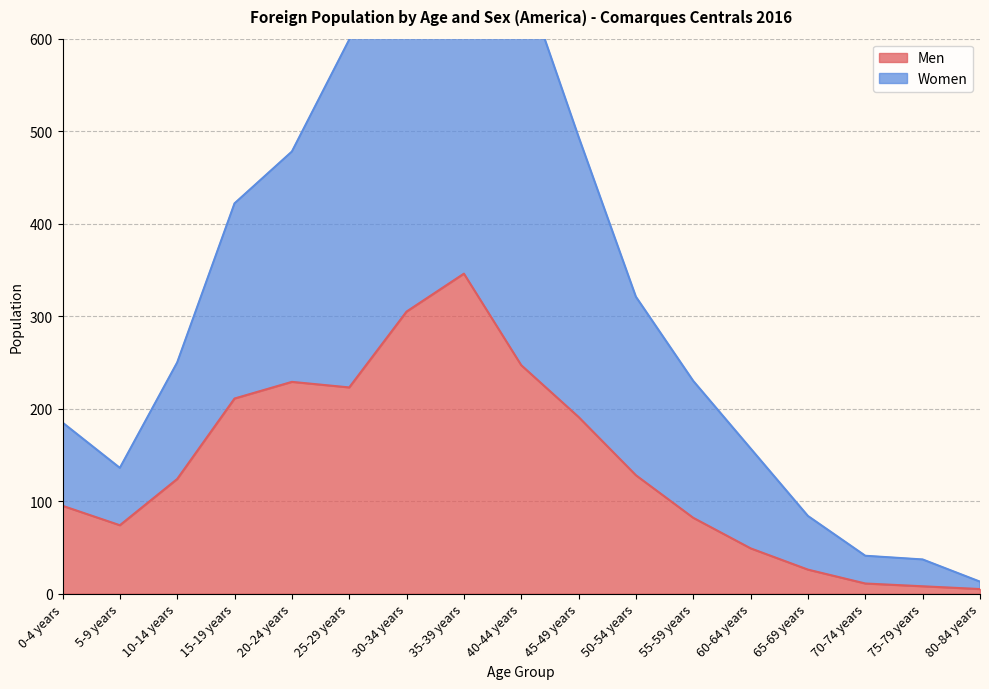

The Men series shows 95 at 0-4 years. True or false?

True